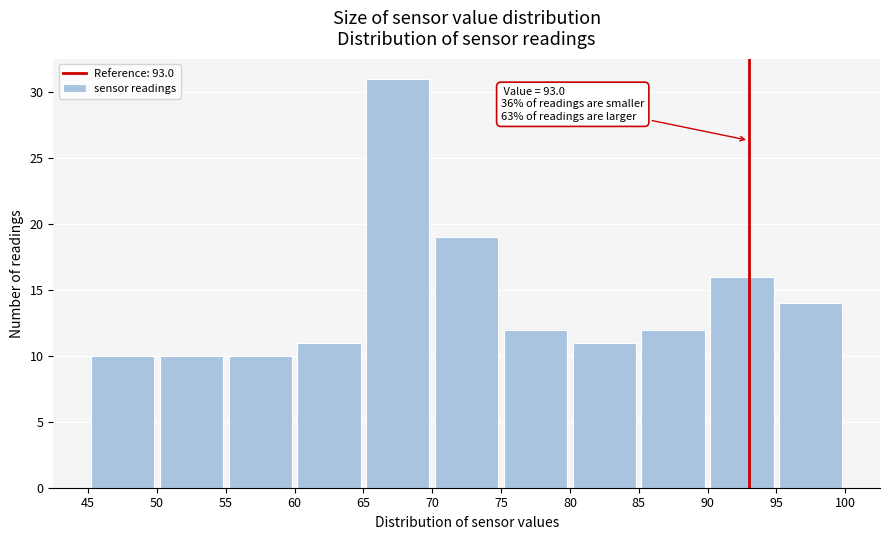

Over which range of the x-axis is the bar tallest?

65 to 70